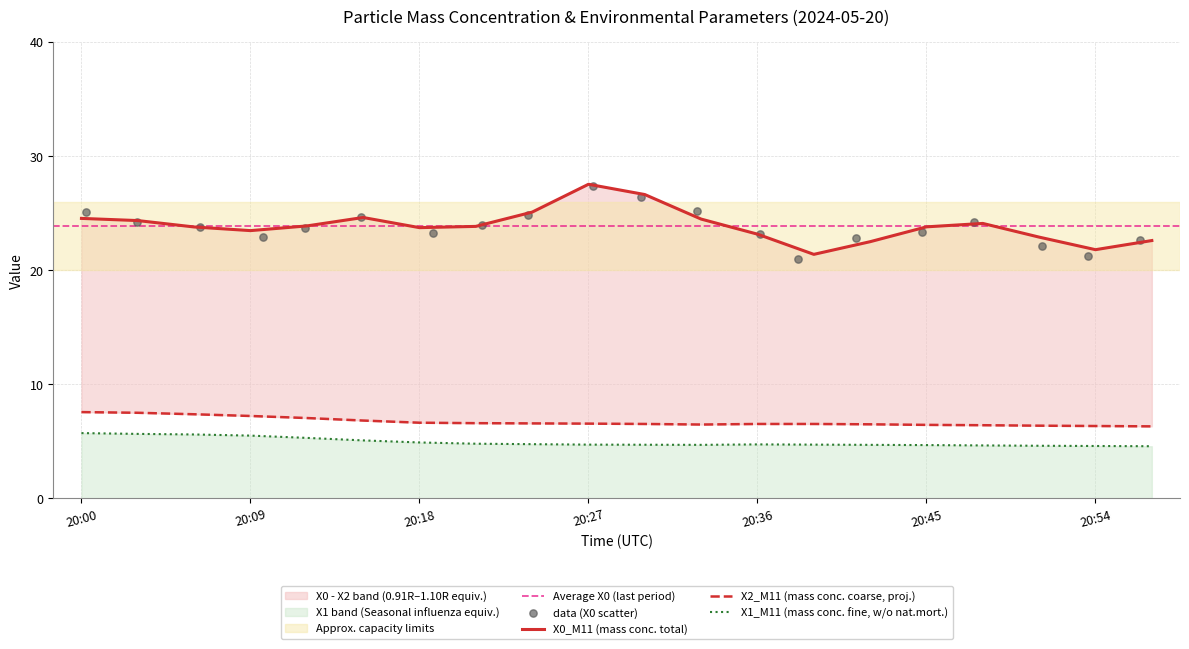

Which series has the largest total across all categories?

X0_M11 (mass conc. total)